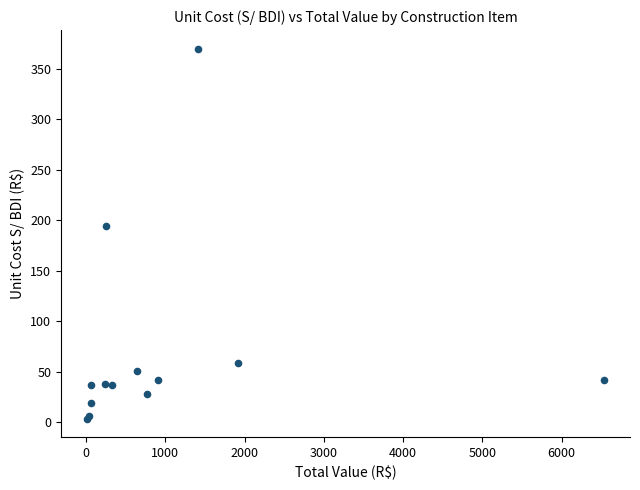

What Y value in the scatter plot is closest to 186?

194.6